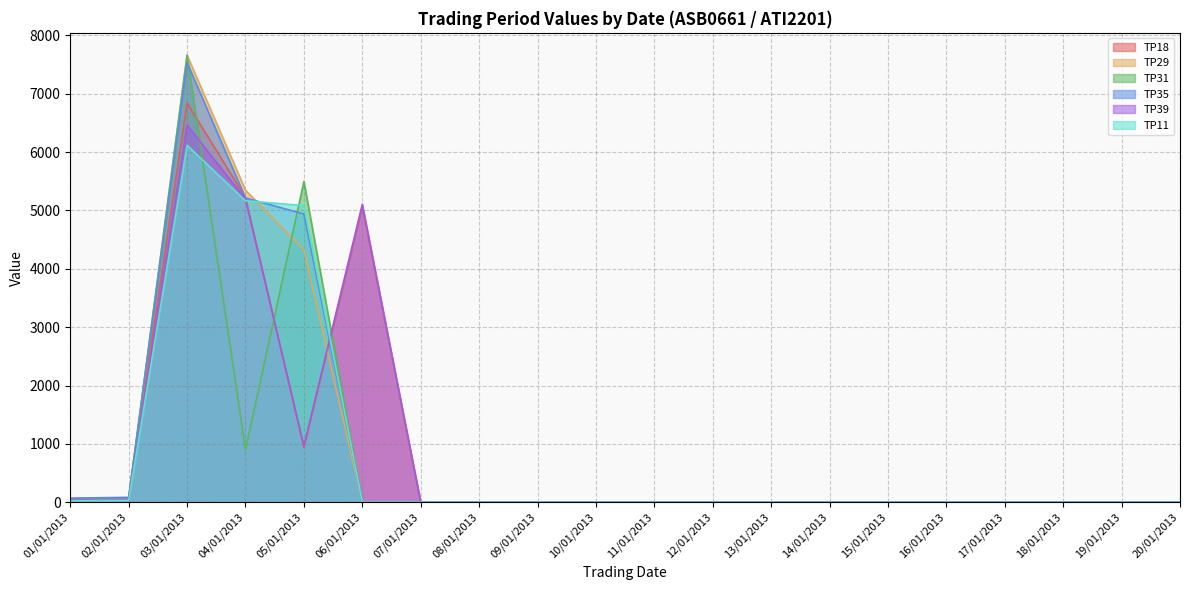

Reading left to right, list all the values displayed in this chart.

TP18: 01/01/2013=60.1	02/01/2013=71.5	03/01/2013=6838.4	04/01/2013=5219.5	05/01/2013=939.6	06/01/2013=5070.4	07/01/2013=0.0	08/01/2013=0.0	09/01/2013=0.0	10/01/2013=0.0	11/01/2013=0.0	12/01/2013=0.0	13/01/2013=0.0	14/01/2013=0.0	15/01/2013=0.0	16/01/2013=0.0	17/01/2013=0.0	18/01/2013=0.0	19/01/2013=0.0	20/01/2013=0.0
TP29: 01/01/2013=32.9	02/01/2013=44.5	03/01/2013=7659.2	04/01/2013=5346.0	05/01/2013=4326.5	06/01/2013=0.0	07/01/2013=0.0	08/01/2013=0.0	09/01/2013=0.0	10/01/2013=0.0	11/01/2013=0.0	12/01/2013=0.0	13/01/2013=0.0	14/01/2013=0.0	15/01/2013=0.0	16/01/2013=0.0	17/01/2013=0.0	18/01/2013=0.0	19/01/2013=0.0	20/01/2013=0.0
TP31: 01/01/2013=58.4	02/01/2013=78.7	03/01/2013=7659.1	04/01/2013=903.4	05/01/2013=5496.1	06/01/2013=0.0	07/01/2013=0.0	08/01/2013=0.0	09/01/2013=0.0	10/01/2013=0.0	11/01/2013=0.0	12/01/2013=0.0	13/01/2013=0.0	14/01/2013=0.0	15/01/2013=0.0	16/01/2013=0.0	17/01/2013=0.0	18/01/2013=0.0	19/01/2013=0.0	20/01/2013=0.0
TP35: 01/01/2013=71.0	02/01/2013=84.6	03/01/2013=7531.4	04/01/2013=5213.3	05/01/2013=4938.4	06/01/2013=0.0	07/01/2013=0.0	08/01/2013=0.0	09/01/2013=0.0	10/01/2013=0.0	11/01/2013=0.0	12/01/2013=0.0	13/01/2013=0.0	14/01/2013=0.0	15/01/2013=0.0	16/01/2013=0.0	17/01/2013=0.0	18/01/2013=0.0	19/01/2013=0.0	20/01/2013=0.0
TP39: 01/01/2013=42.9	02/01/2013=53.3	03/01/2013=6462.5	04/01/2013=5192.3	05/01/2013=965.3	06/01/2013=5106.3	07/01/2013=0.0	08/01/2013=0.0	09/01/2013=0.0	10/01/2013=0.0	11/01/2013=0.0	12/01/2013=0.0	13/01/2013=0.0	14/01/2013=0.0	15/01/2013=0.0	16/01/2013=0.0	17/01/2013=0.0	18/01/2013=0.0	19/01/2013=0.0	20/01/2013=0.0
TP11: 01/01/2013=26.5	02/01/2013=34.5	03/01/2013=6115.6	04/01/2013=5165.8	05/01/2013=5082.5	06/01/2013=0.0	07/01/2013=0.0	08/01/2013=0.0	09/01/2013=0.0	10/01/2013=0.0	11/01/2013=0.0	12/01/2013=0.0	13/01/2013=0.0	14/01/2013=0.0	15/01/2013=0.0	16/01/2013=0.0	17/01/2013=0.0	18/01/2013=0.0	19/01/2013=0.0	20/01/2013=0.0